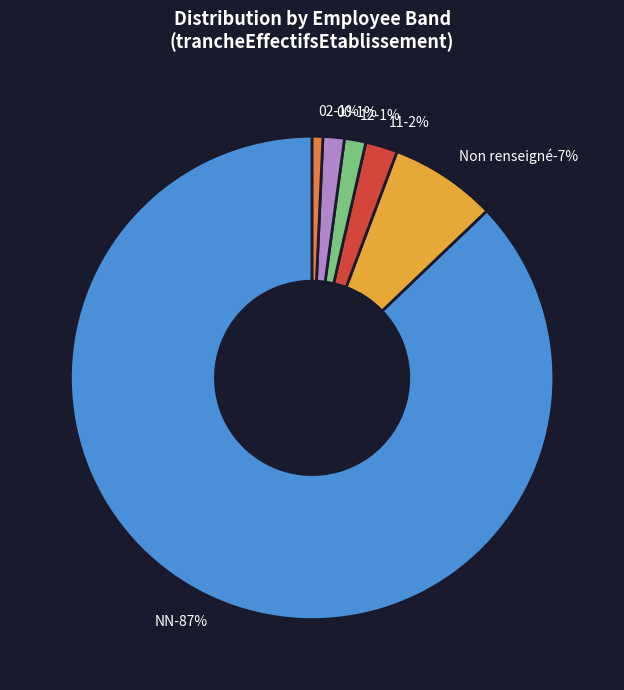

Combined, do 01 and 22 account for over 50%?

No